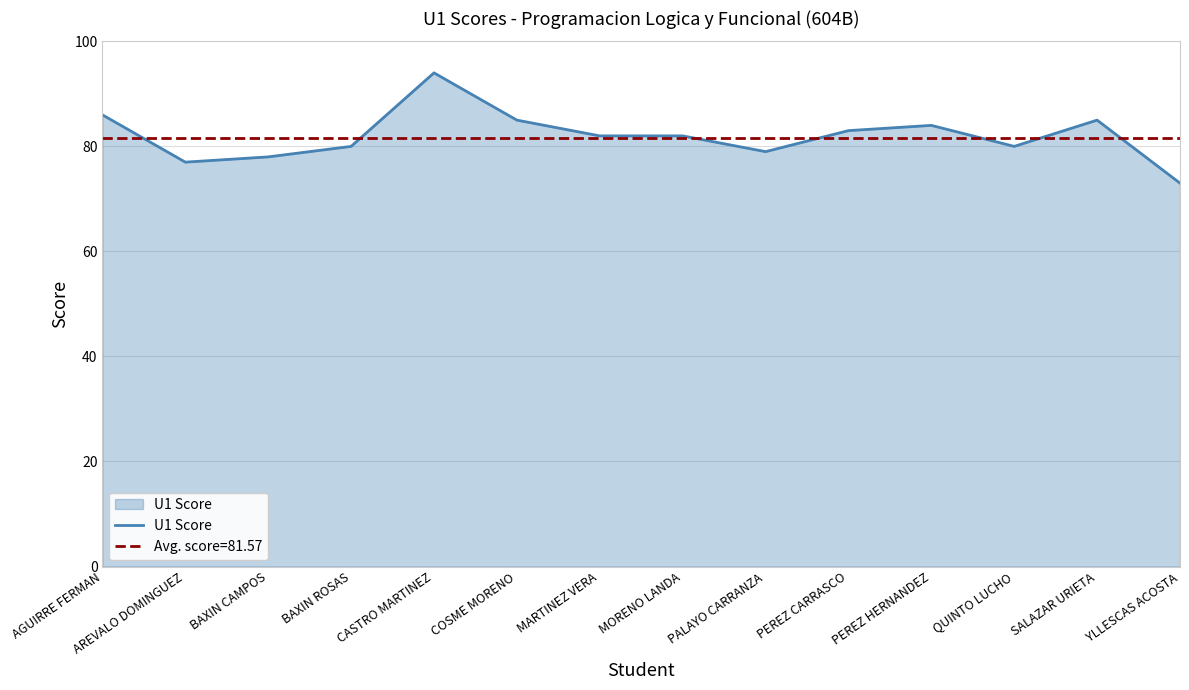

What position from the right is PEREZ HERNANDEZ?

4